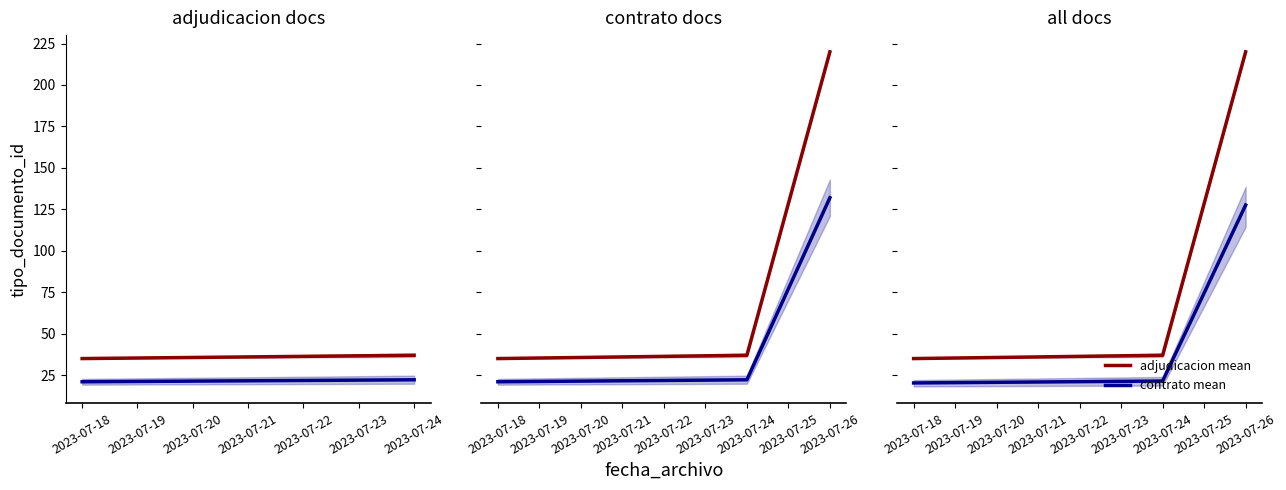

Between 2023-07-18 and 2023-07-26, which series saw the biggest shift?

adjudicacion mean